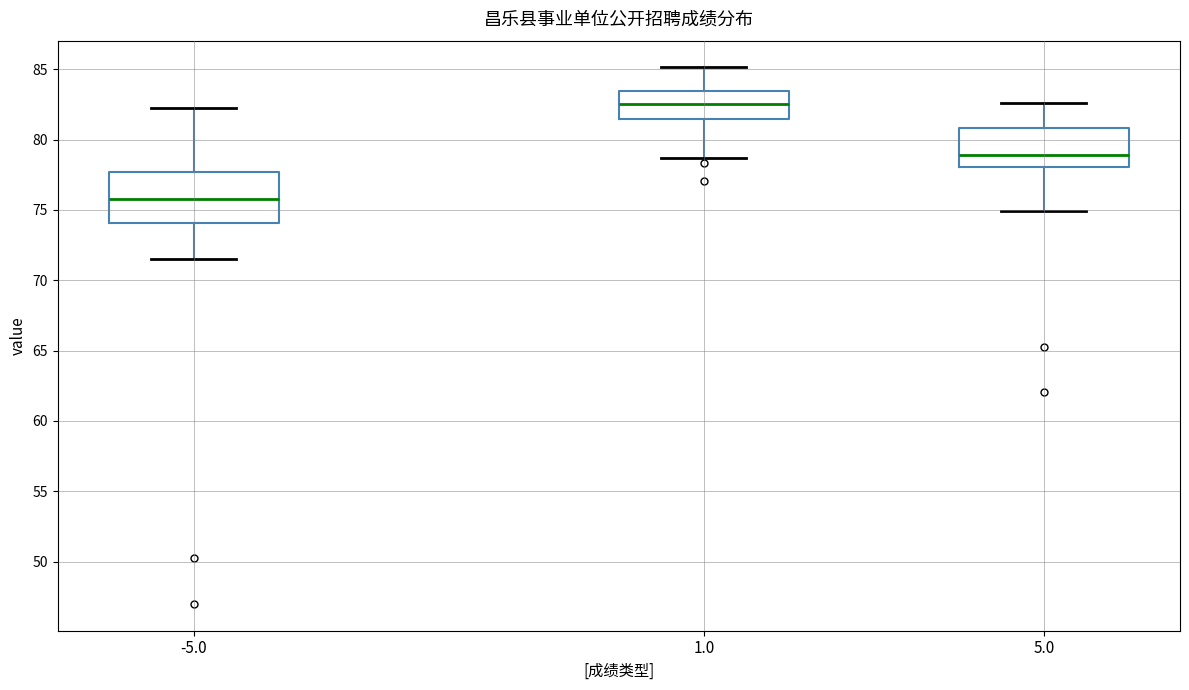

Reading left to right, read every box against the y-axis: the position of its median line, the range the box covers, and the ends of its whiskers. The values are not printed on the chart, so give them approximately, as read against the axis.

-5.0: median 76.0, box 74.0 to 77.5, whiskers 71.5 to 82.5
1.0: median 82.5, box 81.5 to 83.5, whiskers 78.5 to 85.0
5.0: median 79.0, box 78.0 to 81.0, whiskers 75.0 to 82.5